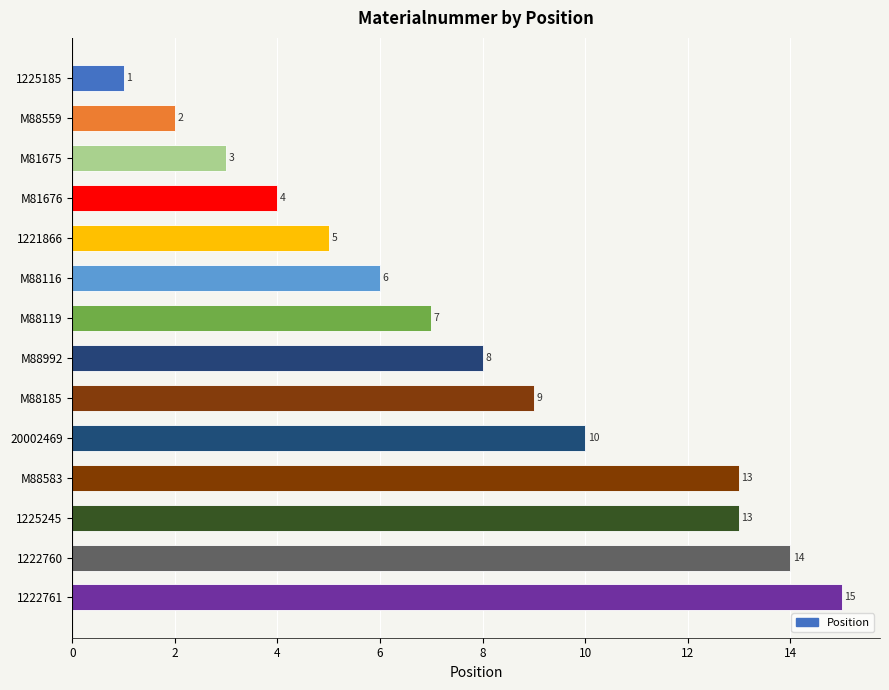

True or false: the data shows 13 at 1225245.

True